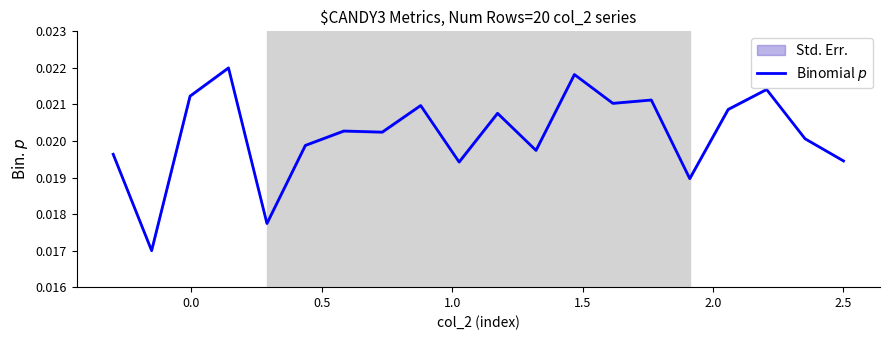

How many points are higher than both their immediate neighbors (excluding endpoints)?

7